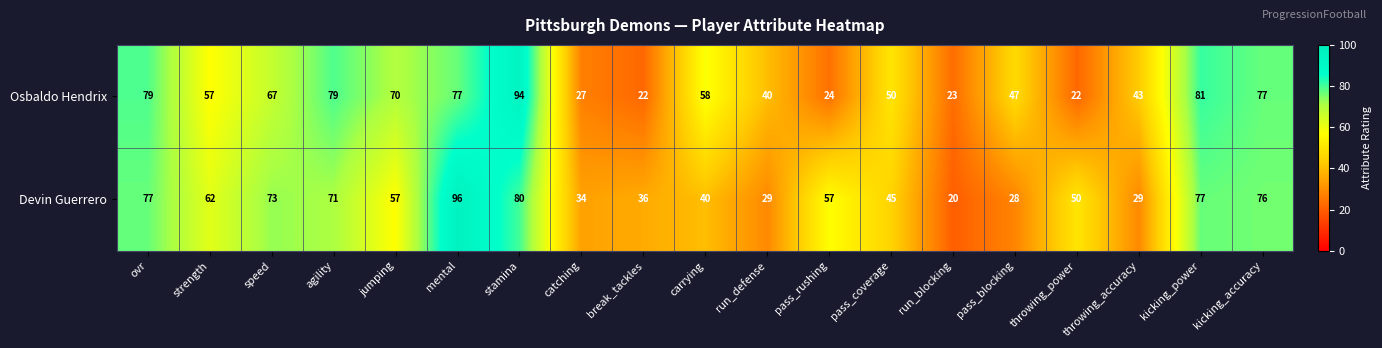

At which category is the sum across all series the highest?

stamina